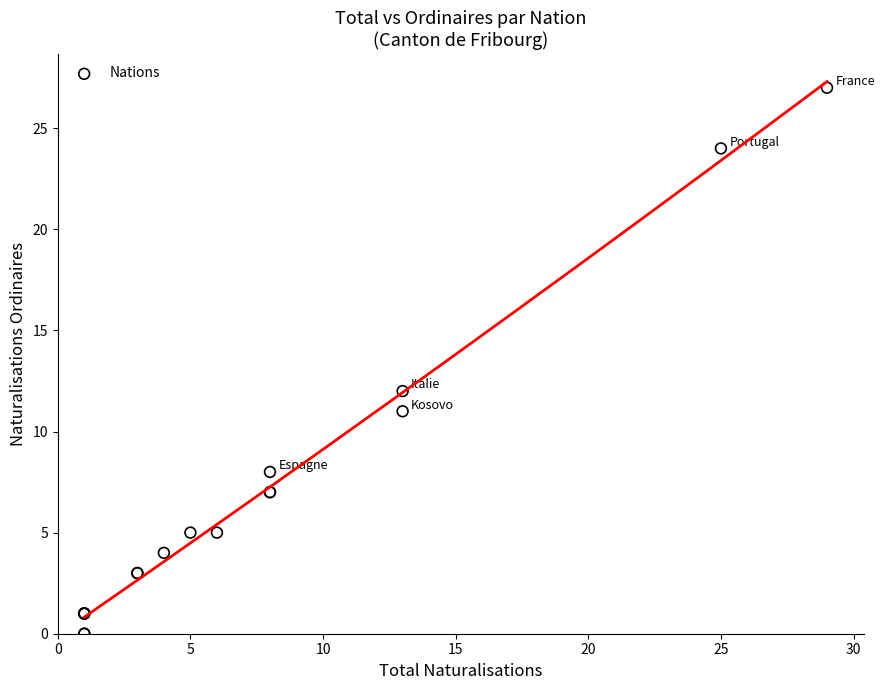

What Y value in the scatter plot is closest to 13?

12